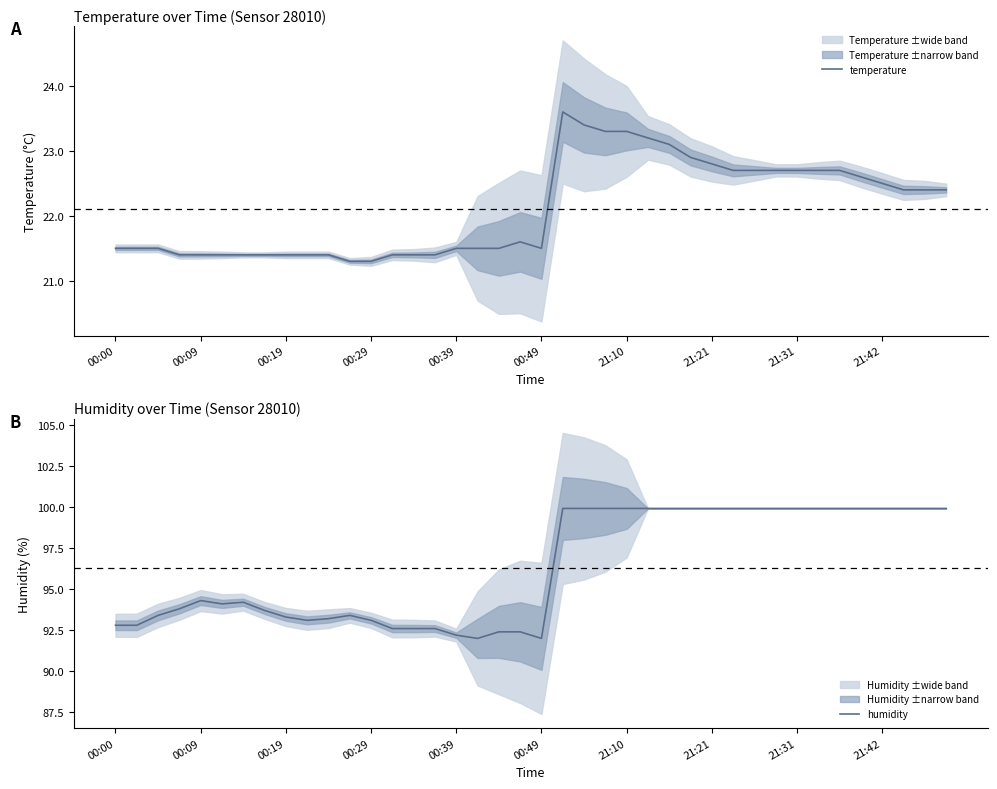

What is the label of the 17th point from the right?

23